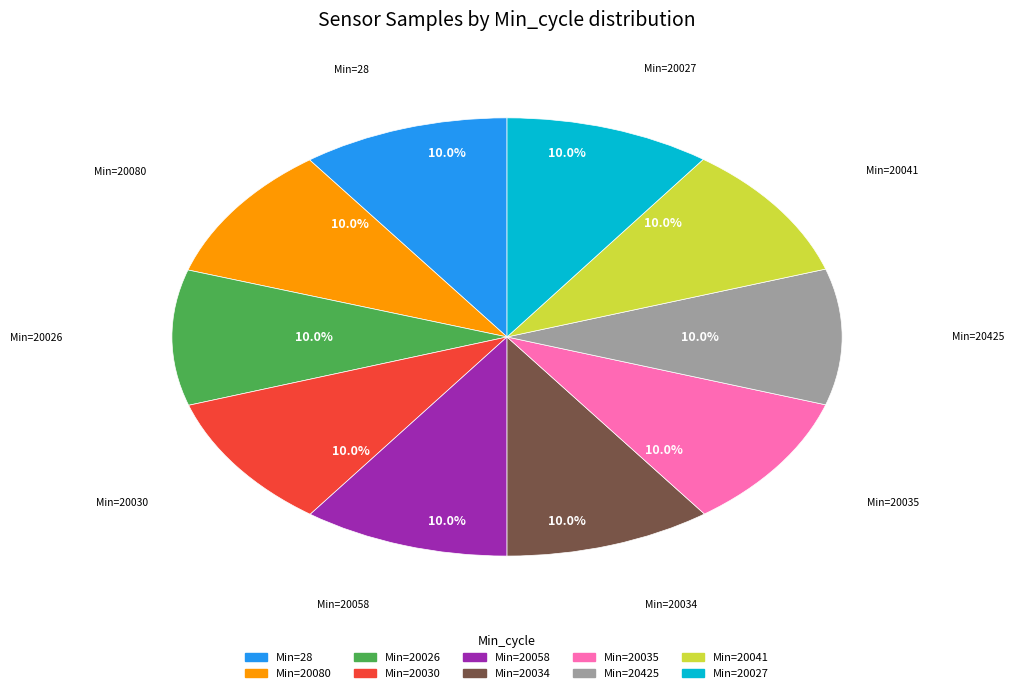

Does any single category account for the majority?

No